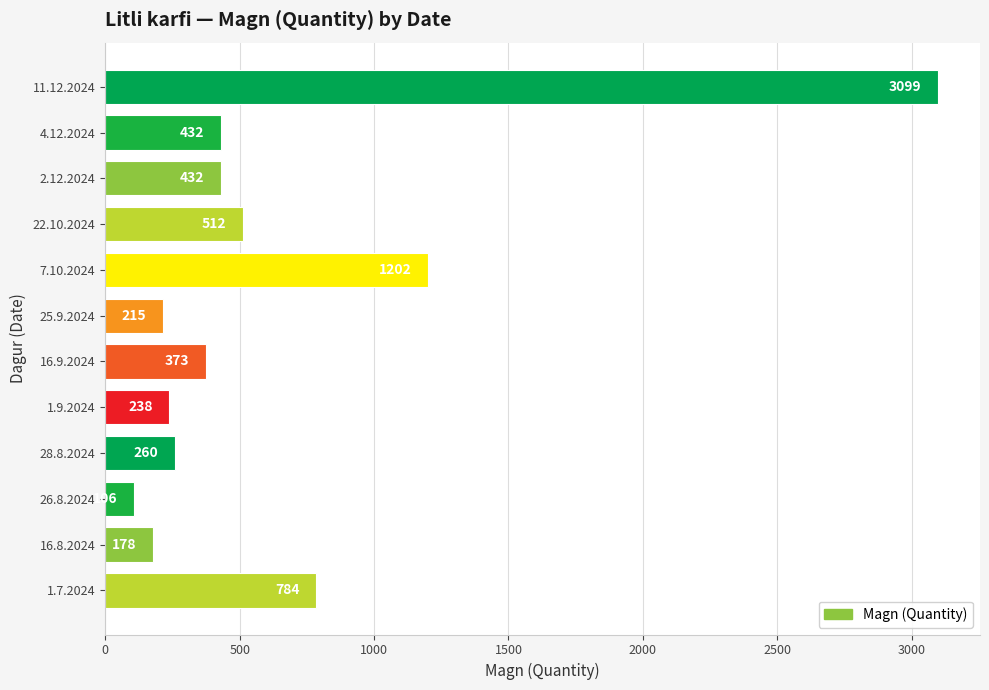

Approximately how many times larger is the value at 4.12.2024 compared to 16.8.2024?

2.4